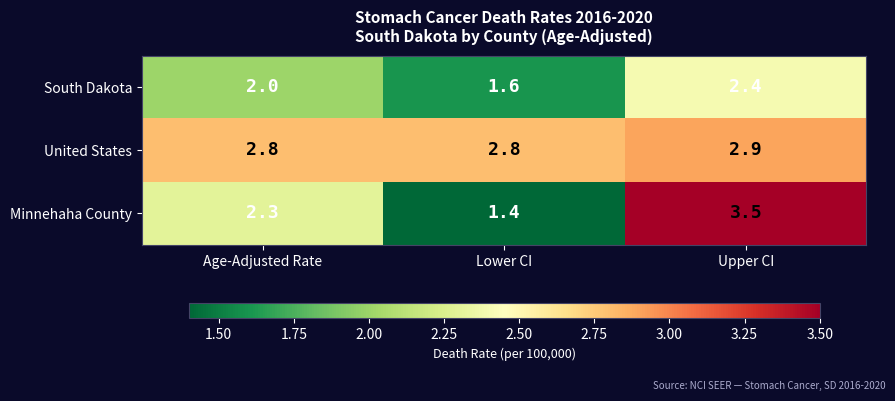

What is the minimum value shown in the chart?

1.4